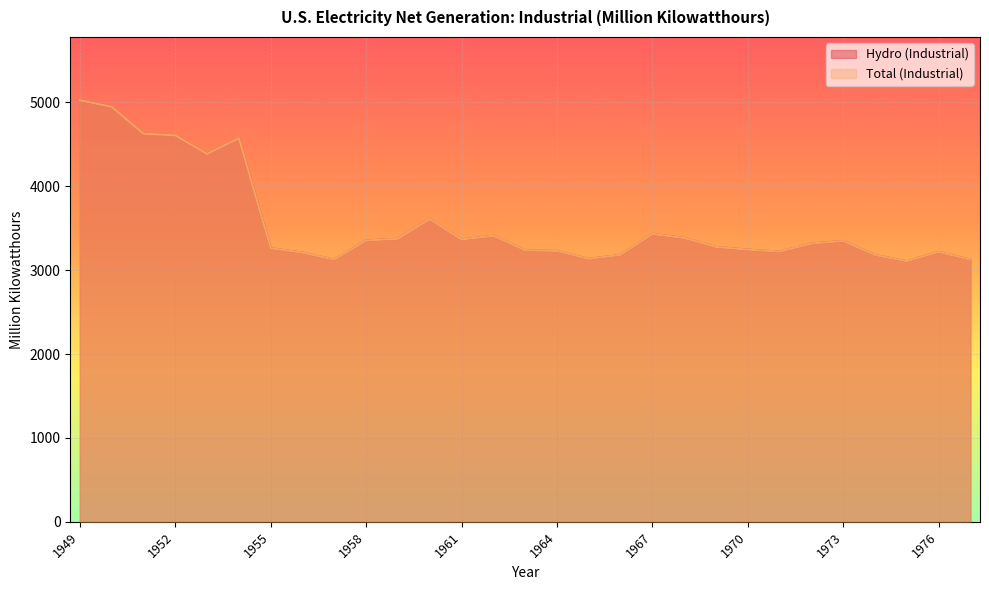

Reading right to left, extract all data points from this chart.

Hydro (Industrial): 3124.2	3217.2	3106.0	3179.6	3347.1	3316.3	3220.7	3243.8	3275.6	3382.6	3430.5	3181.8	3133.7	3228.1	3235.5	3408.8	3364.9	3606.7	3373.1	3352.5	3125.5	3208.0	3260.9	4571.3	4384.0	4605.8	4625.5	4946.3	5024.7
Total (Industrial): 3124.2	3217.2	3106.0	3179.6	3347.1	3316.3	3220.7	3243.8	3275.6	3382.6	3430.5	3181.8	3133.7	3228.1	3235.5	3408.8	3364.9	3606.7	3373.1	3352.5	3125.5	3208.0	3260.9	4571.3	4384.0	4605.8	4625.5	4946.3	5024.7